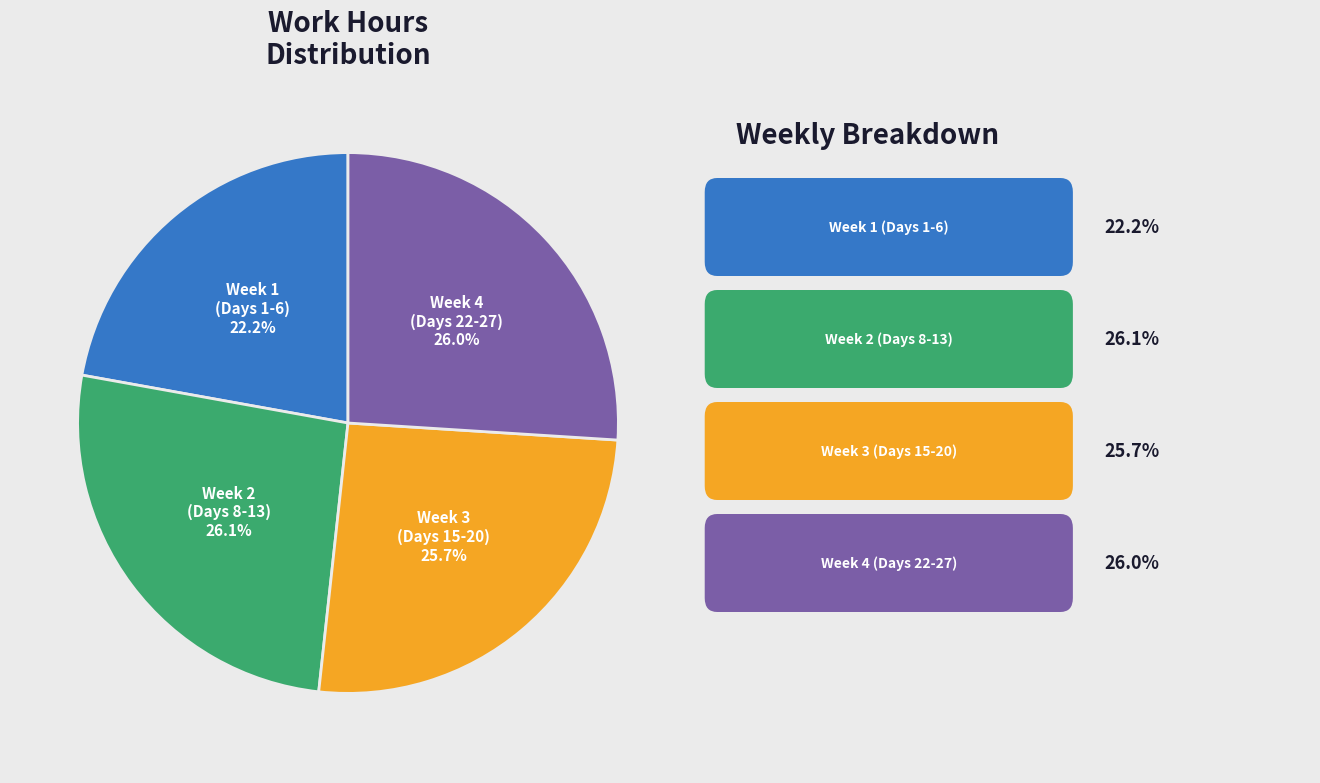

Does any single category account for the majority?

No